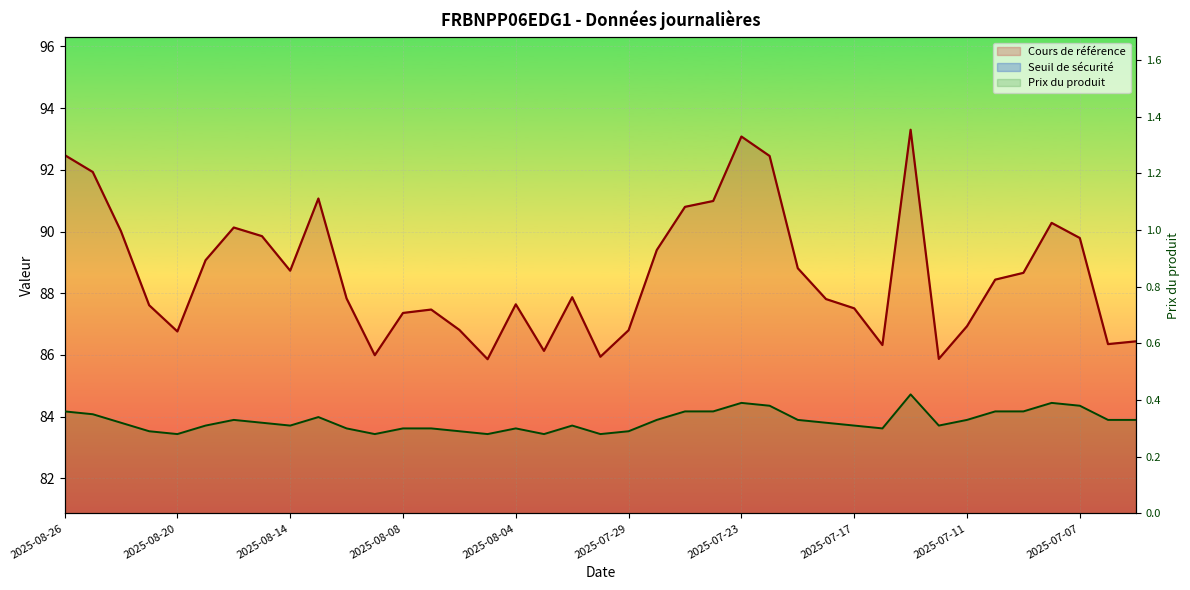

What is the total value across all series at 2025-07-14?

153.2